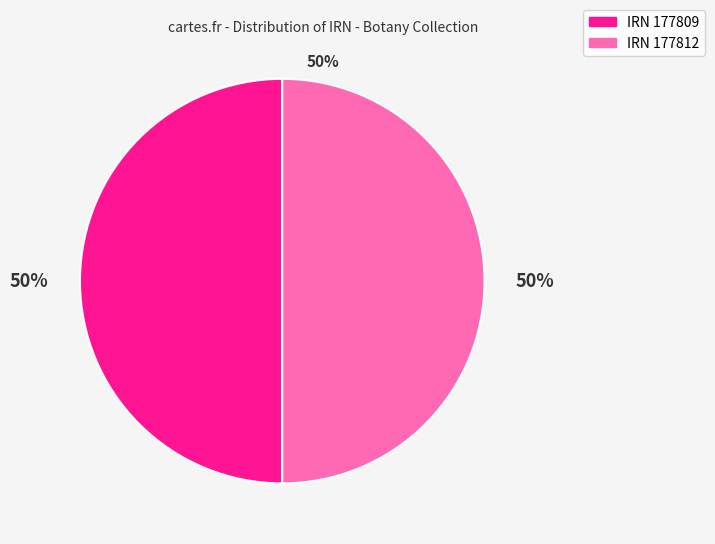

Is it true that IRN 177812 is 50% of the pie?

True